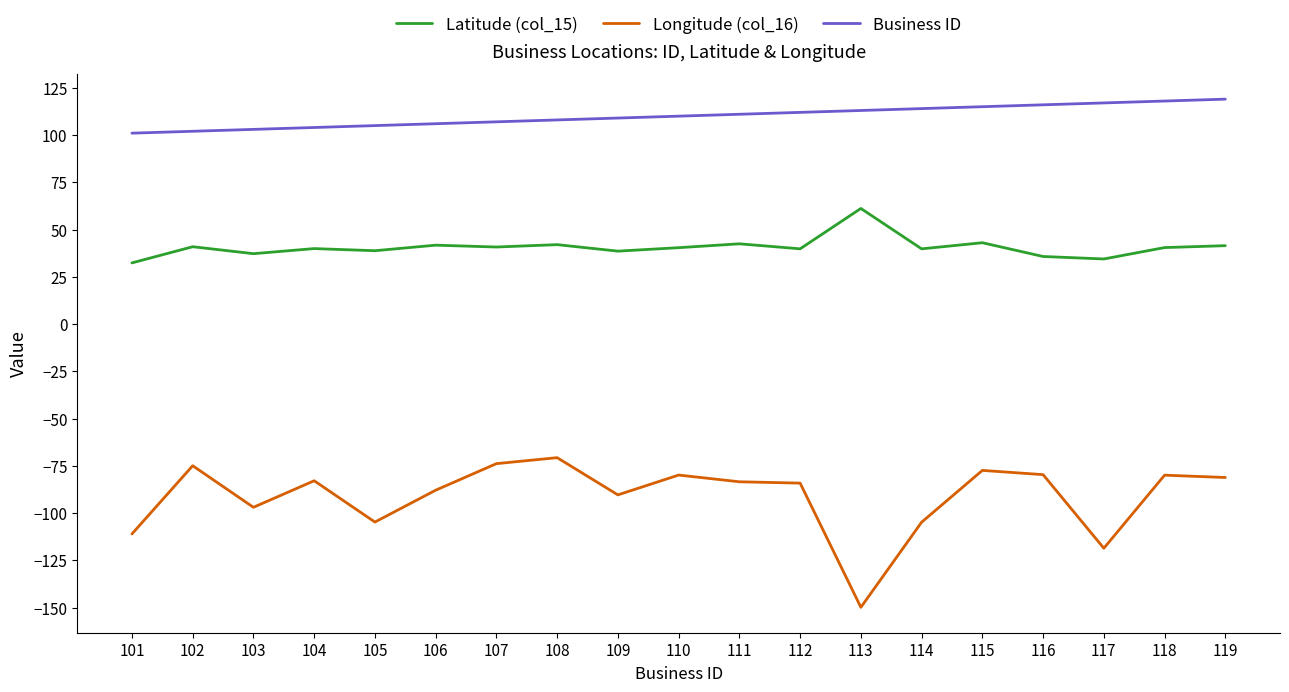

What are all the series names shown in the legend?

Latitude (col_15), Longitude (col_16), Business ID